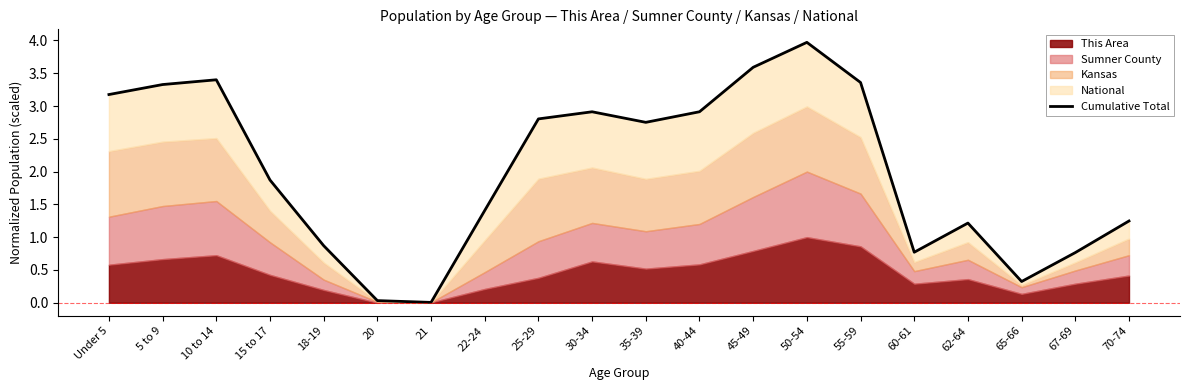

What is the label of the 3rd point from the right?

65-66